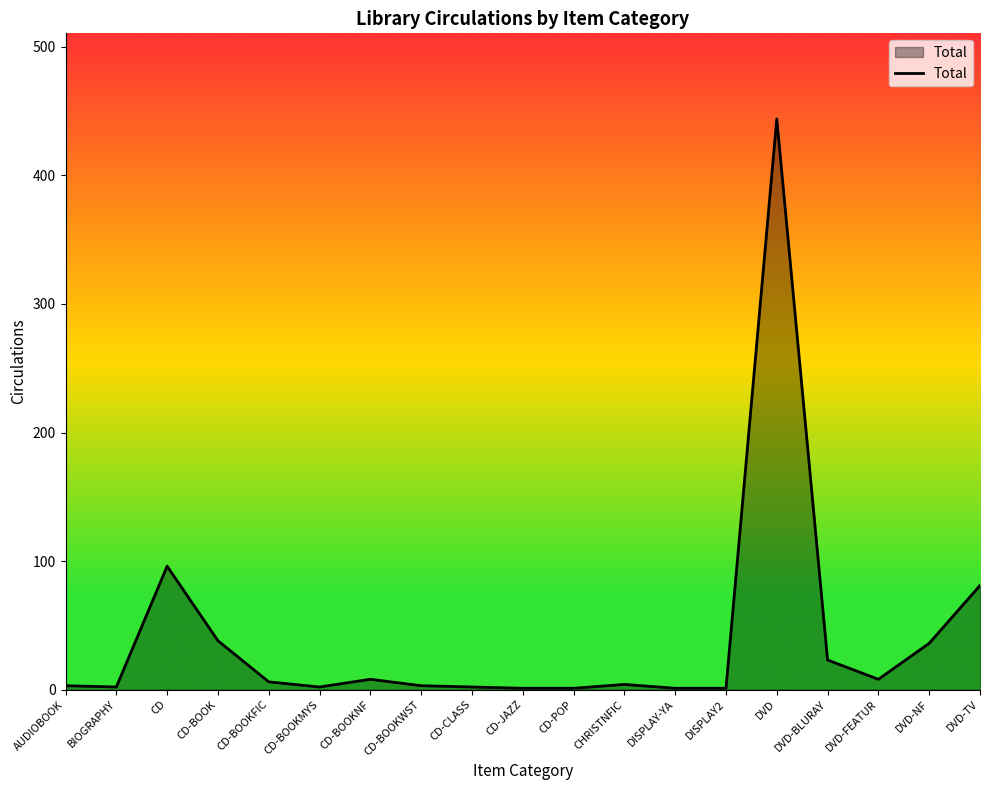

True or false: the data shows 81 at DVD-TV.

True